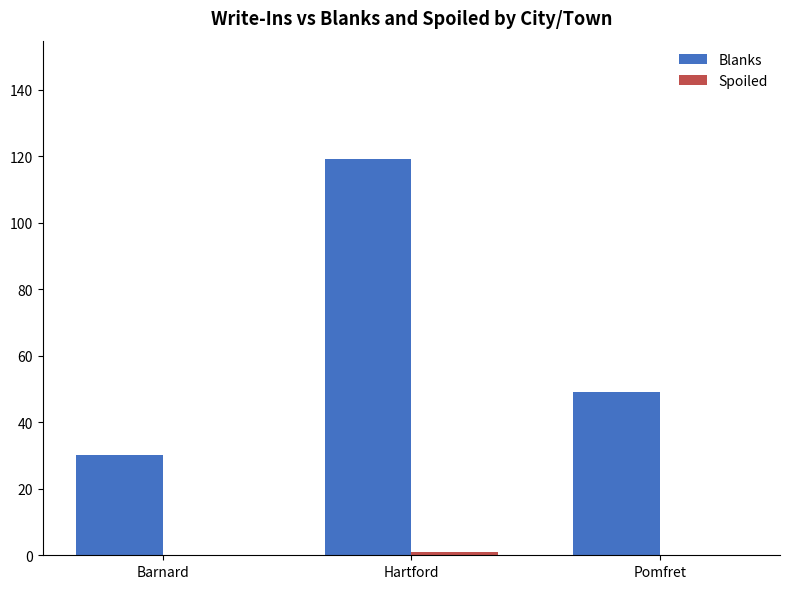

Between Barnard and Hartford, which series saw the biggest shift?

Blanks